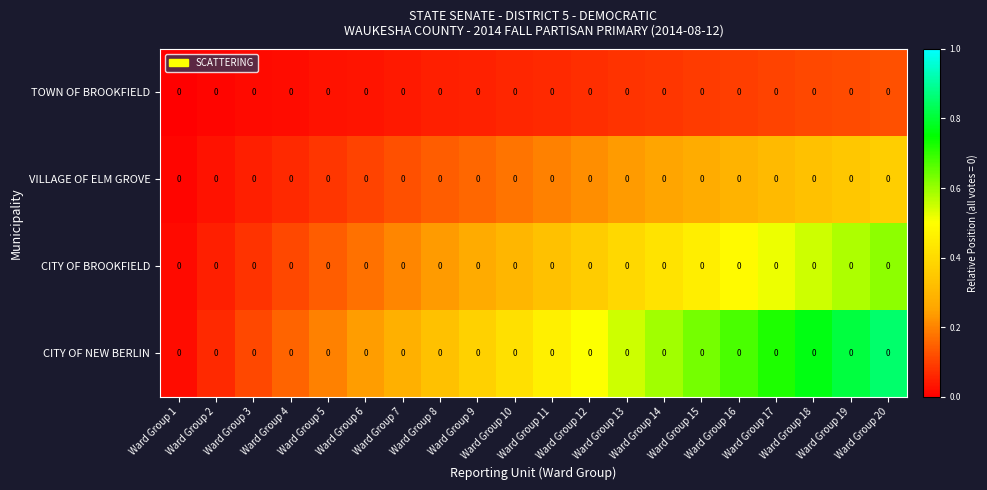

True or false: CITY OF NEW BERLIN has a value of 0.2 at Ward Group 4.

False